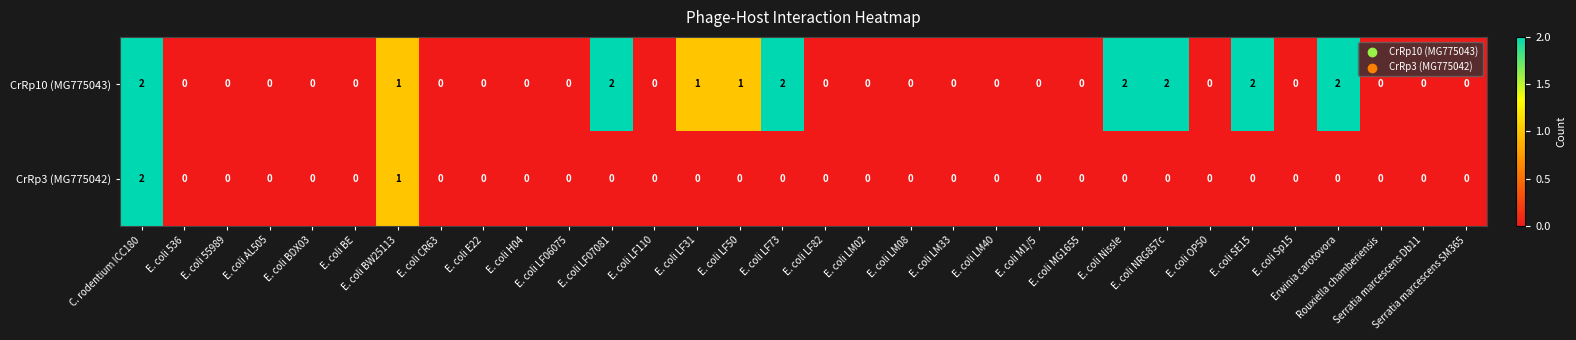

The value of CrRp3 (MG775042) at E. coli NRG857c is 0. True or false?

True